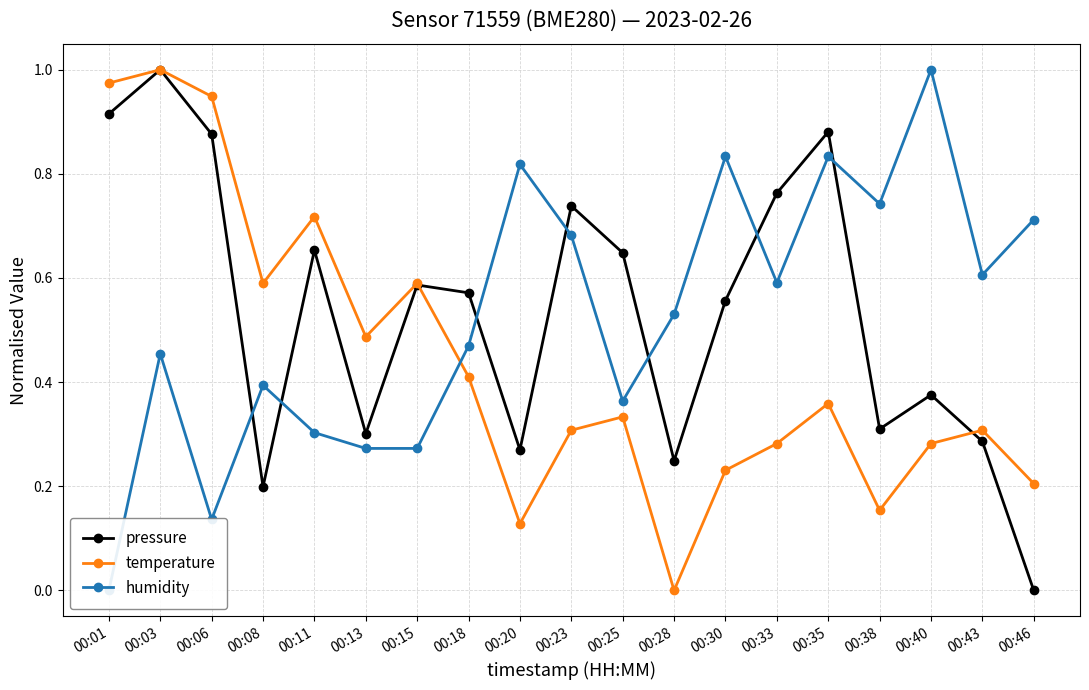

Is it true that humidity equals 0.3 at 00:01?

False